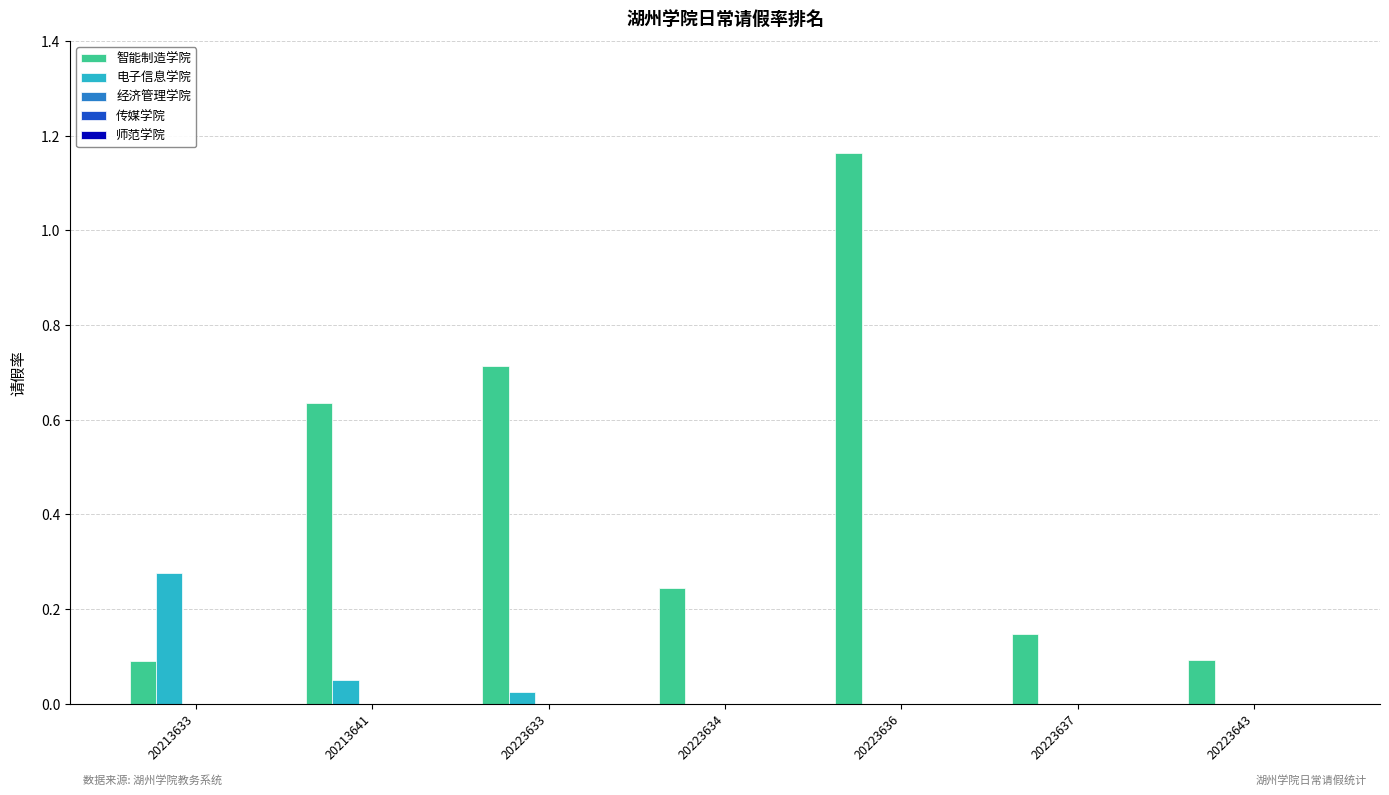

At which category does the chart reach its peak across all series?

20223636